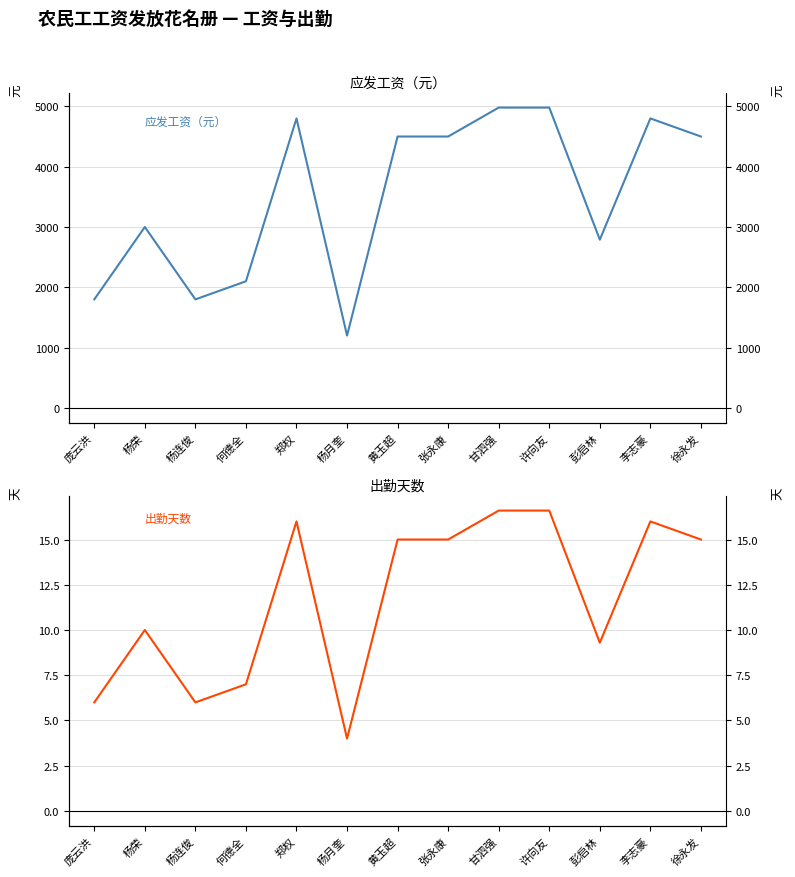

Where does the 出勤天数 series first go above 15?

郑权